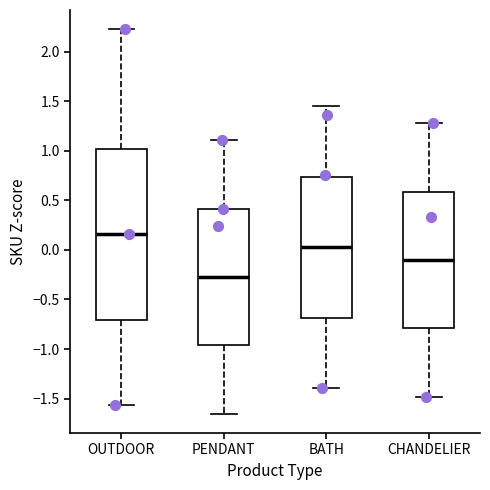

Reading left to right, read every box against the y-axis: the position of its median line, the range the box covers, and the ends of its whiskers. The values are not printed on the chart, so give them approximately, as read against the axis.

OUTDOOR: median 0.15, box -0.70 to 1.00, whiskers -1.55 to 2.20
PENDANT: median -0.25, box -0.95 to 0.40, whiskers -1.65 to 1.10
BATH: median 0.05, box -0.70 to 0.75, whiskers -1.40 to 1.45
CHANDELIER: median -0.10, box -0.80 to 0.60, whiskers -1.50 to 1.30